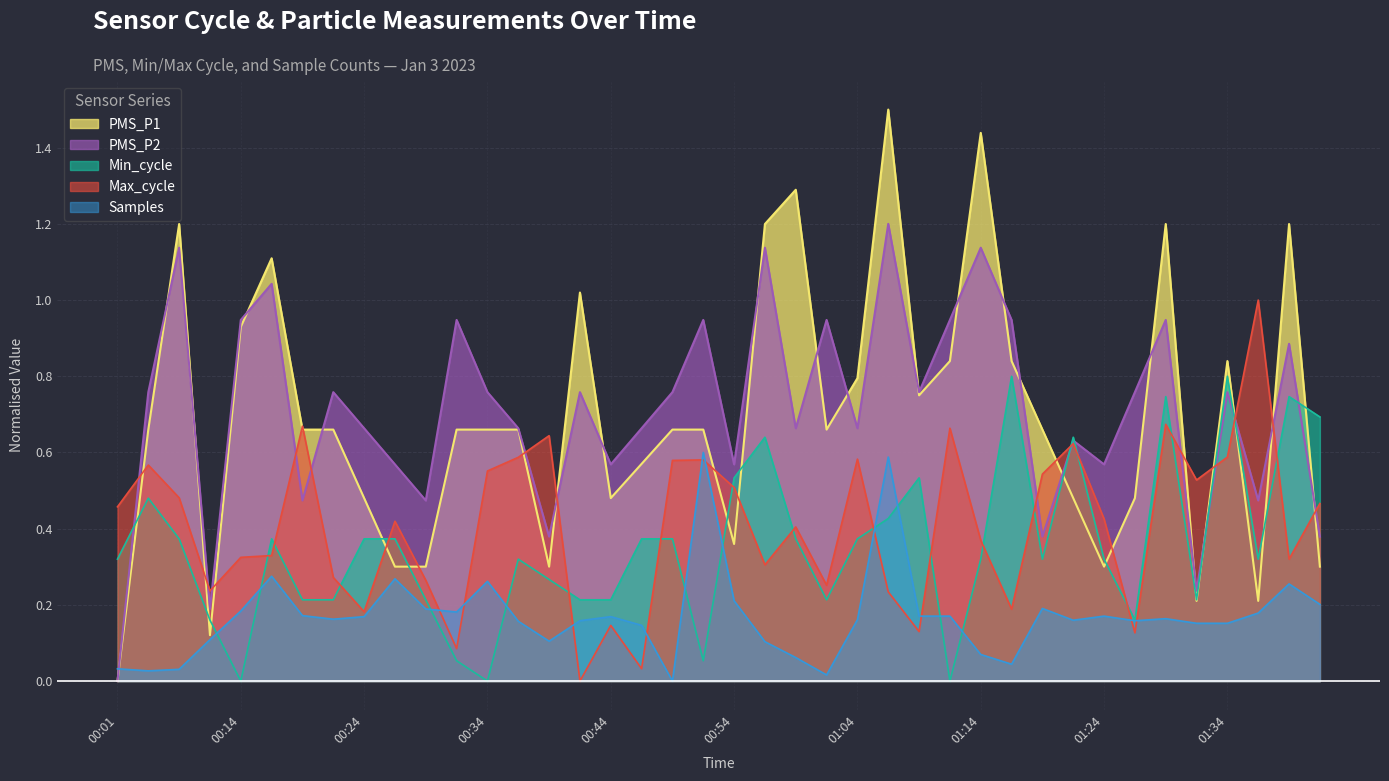

What is the label of the 10th point from the left?

00:27